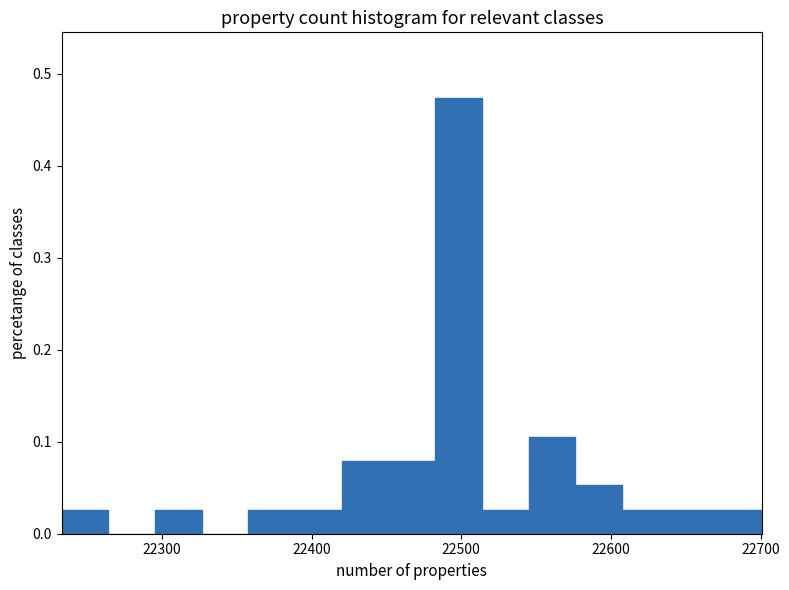

Read against the x-axis, roughly where is the centre of the tallest bar?

22500